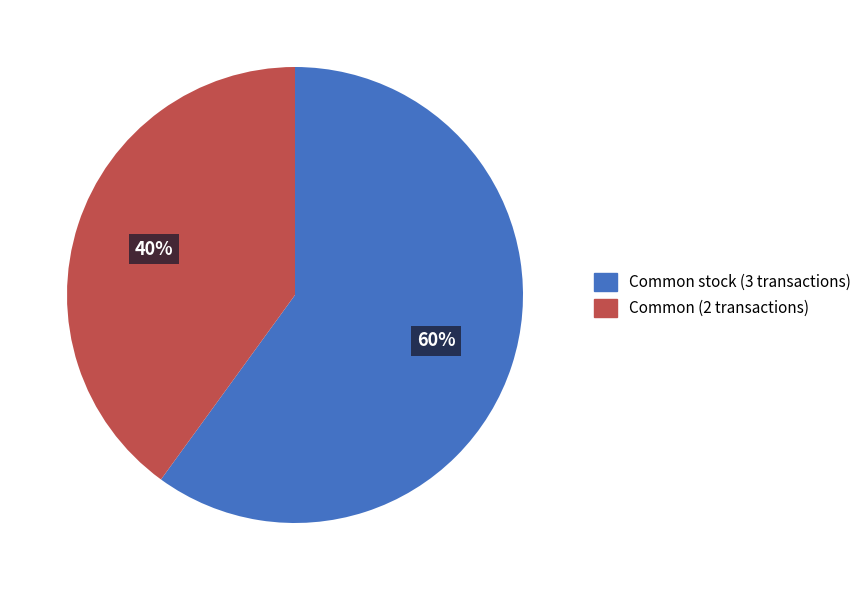

To the nearest percent, what is the average slice percentage?

50%